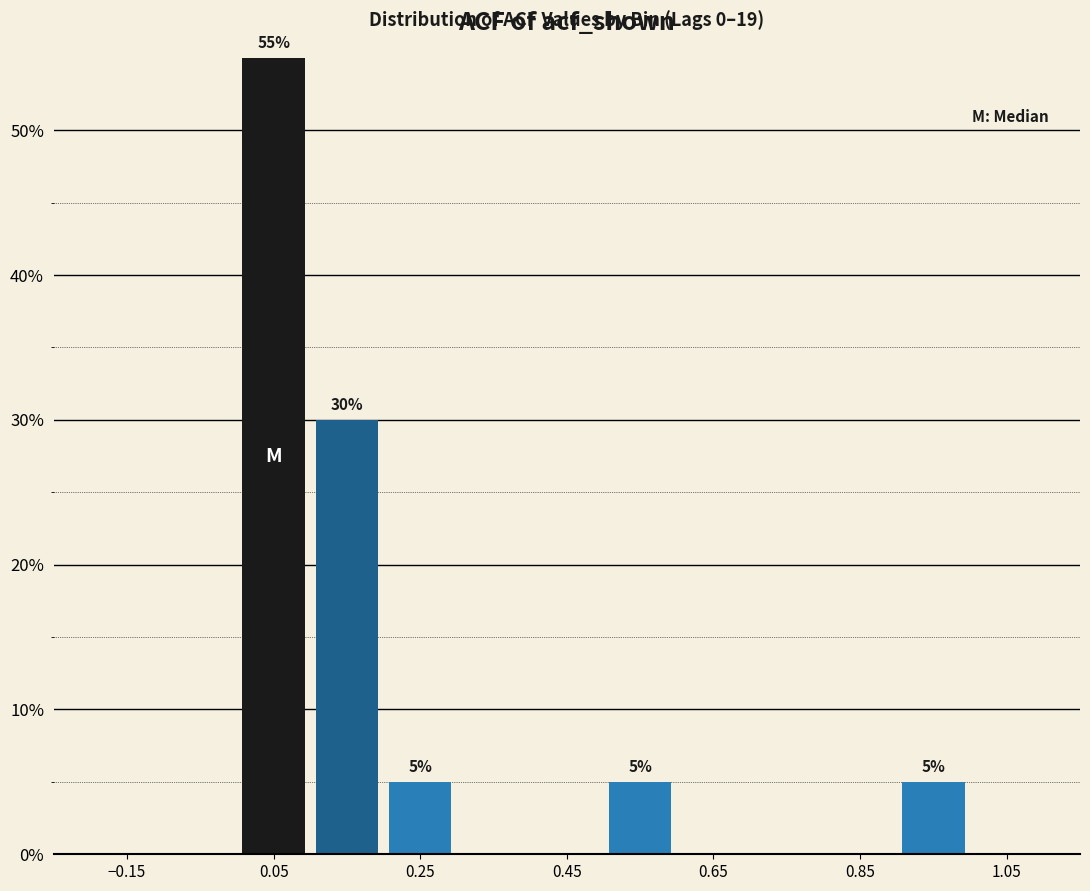

Over which range of the x-axis is the bar tallest?

0.0 to 0.1